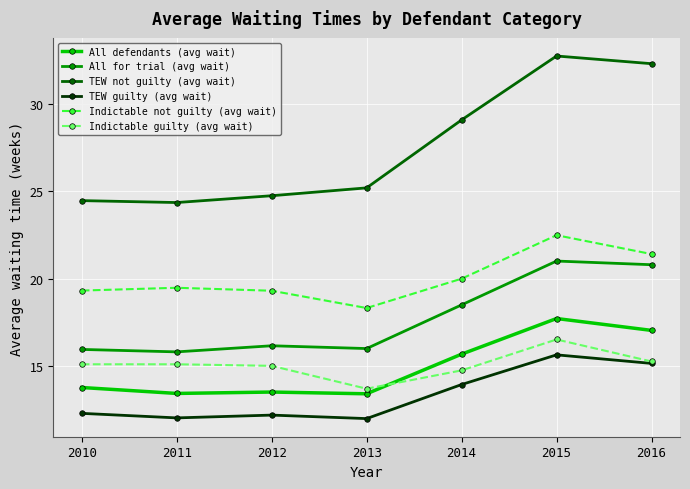

Which series changed the most between 2011 and 2016?

TEW not guilty (avg wait)